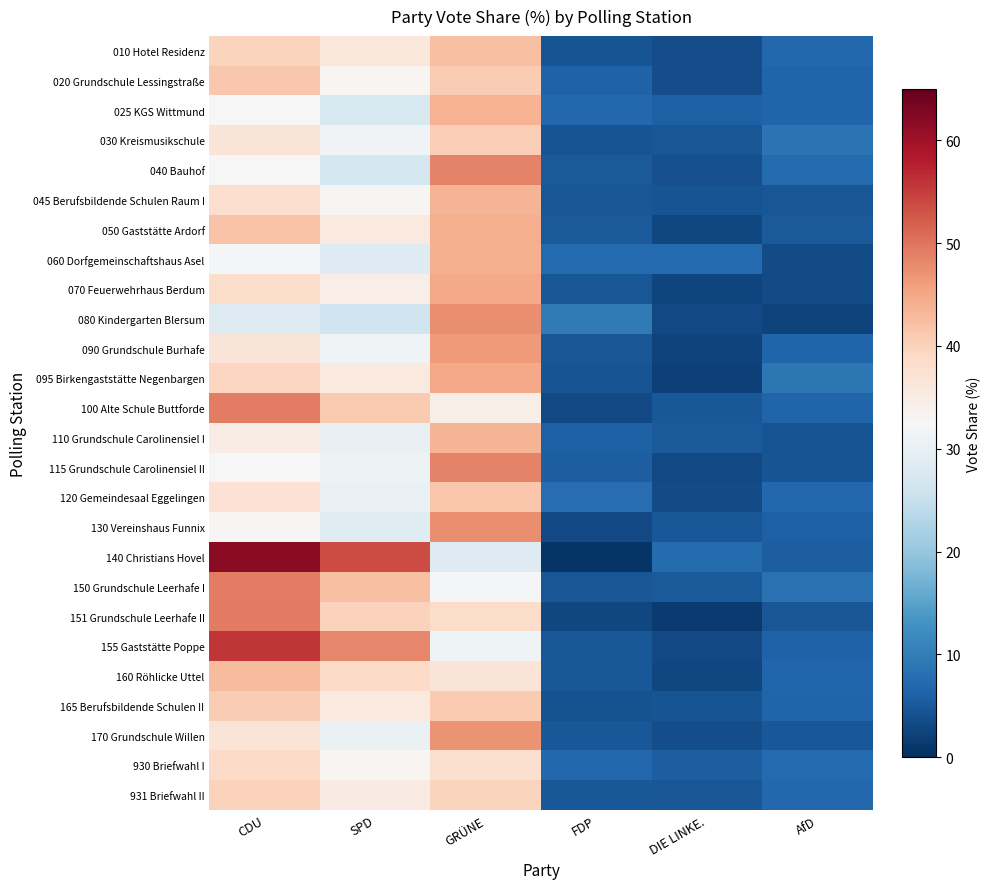

What is the spread (max minus min) of values at DIE LINKE.?

6.0